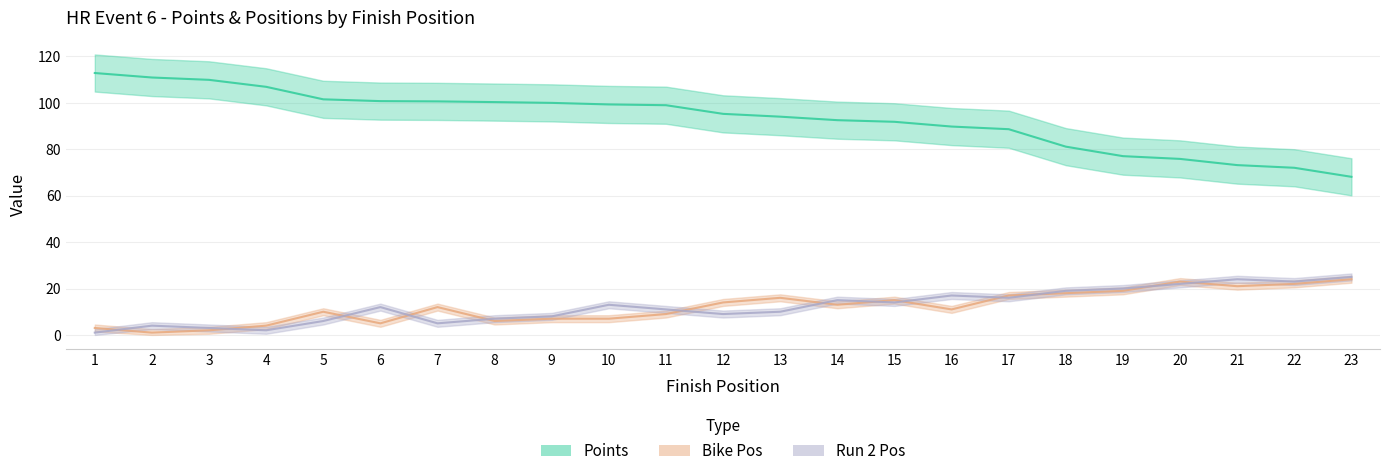

At which category does the chart reach its peak across all series?

1